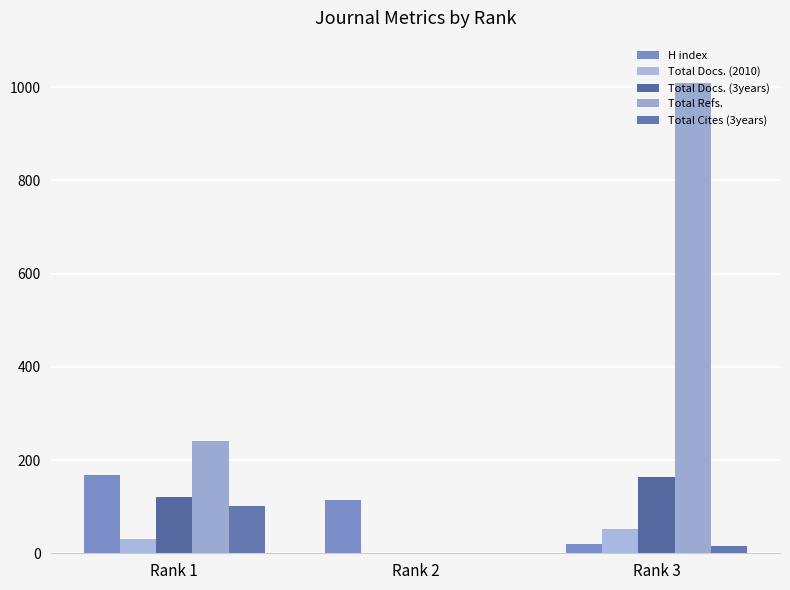

At Rank 2, list the series in order from largest to smallest.

H index, Total Docs. (2010), Total Docs. (3years), Total Refs., Total Cites (3years)